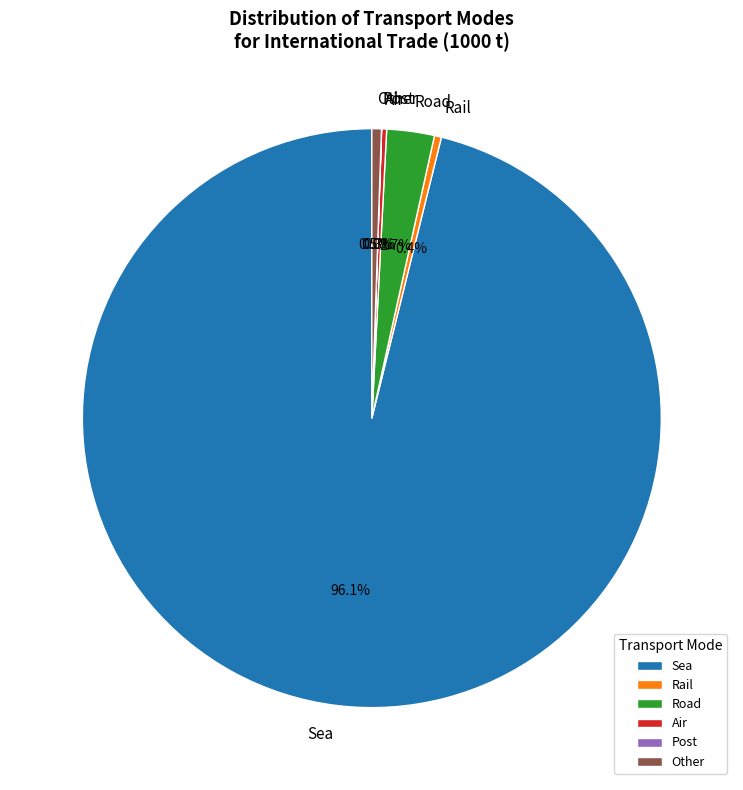

To the nearest percent, what is the average slice percentage?

17%